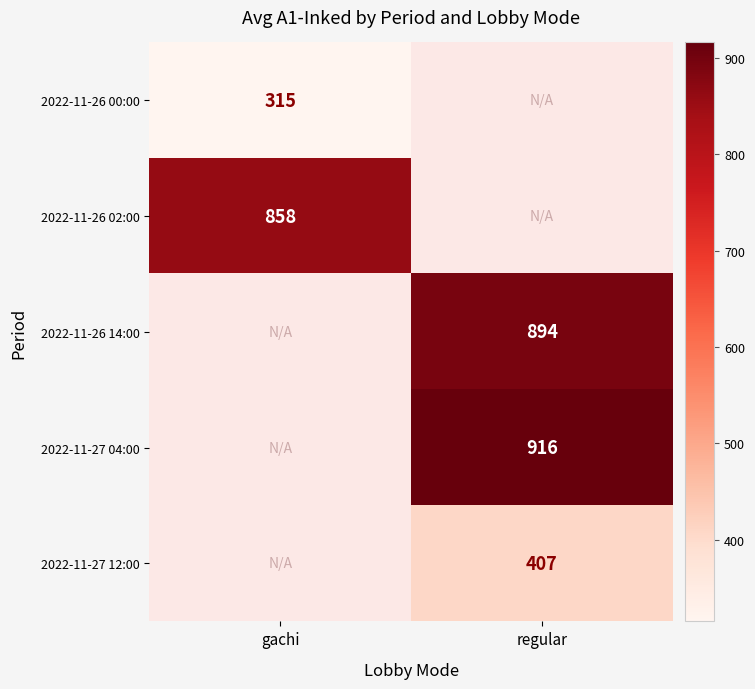

Is it true that 2022-11-27 04:00 equals 916 at regular?

True